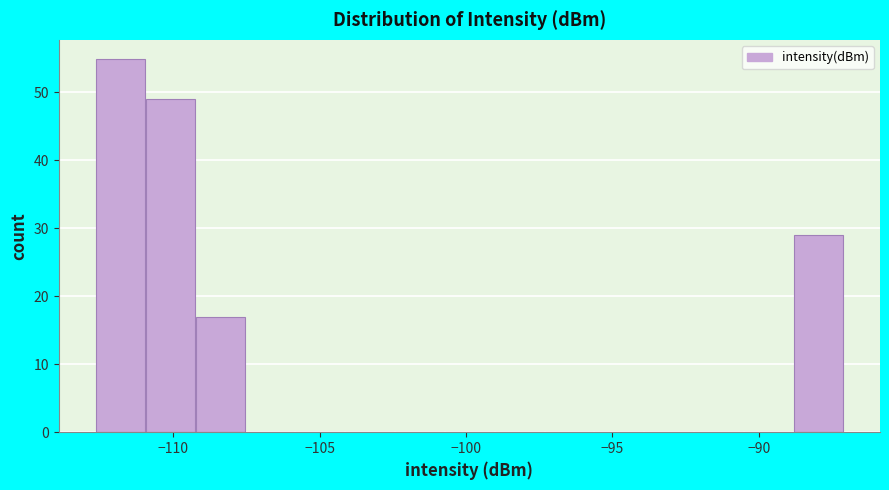

Read against the x-axis, roughly where is the centre of the tallest bar?

-112.0